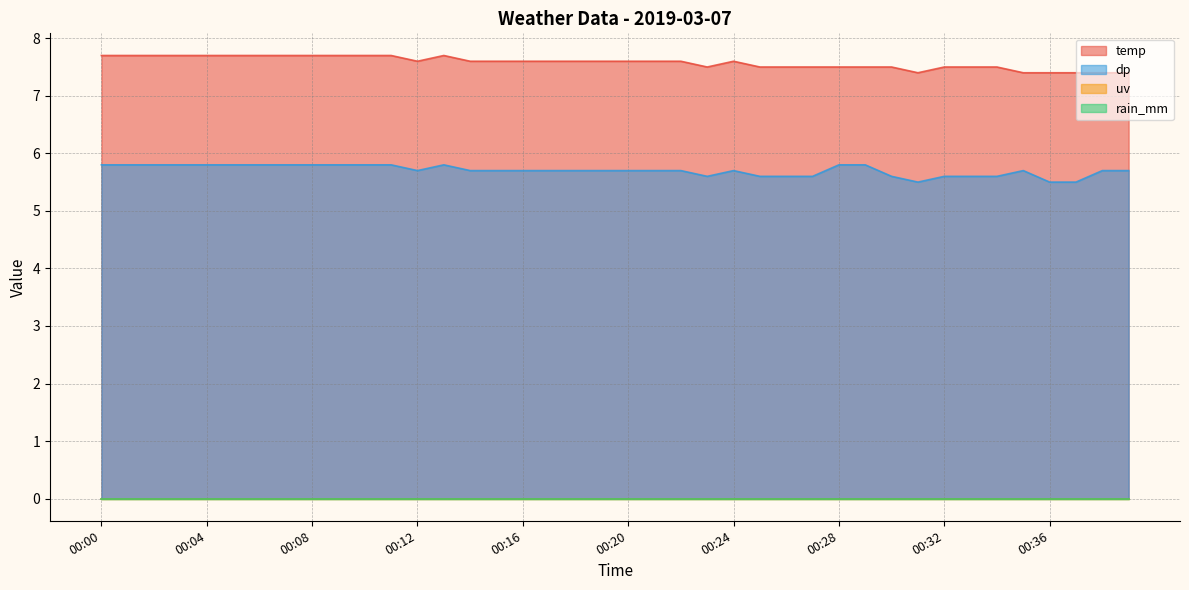

Which series has the largest range (max minus min)?

temp